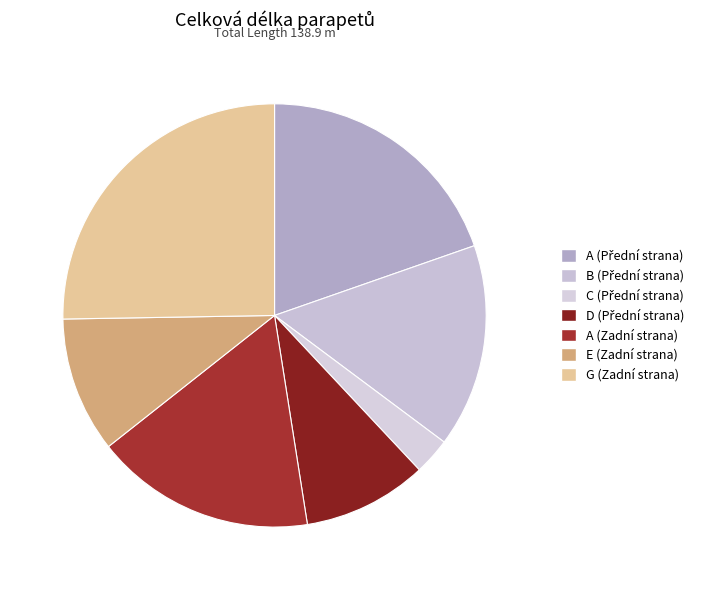

How many segments does this pie chart have?

7